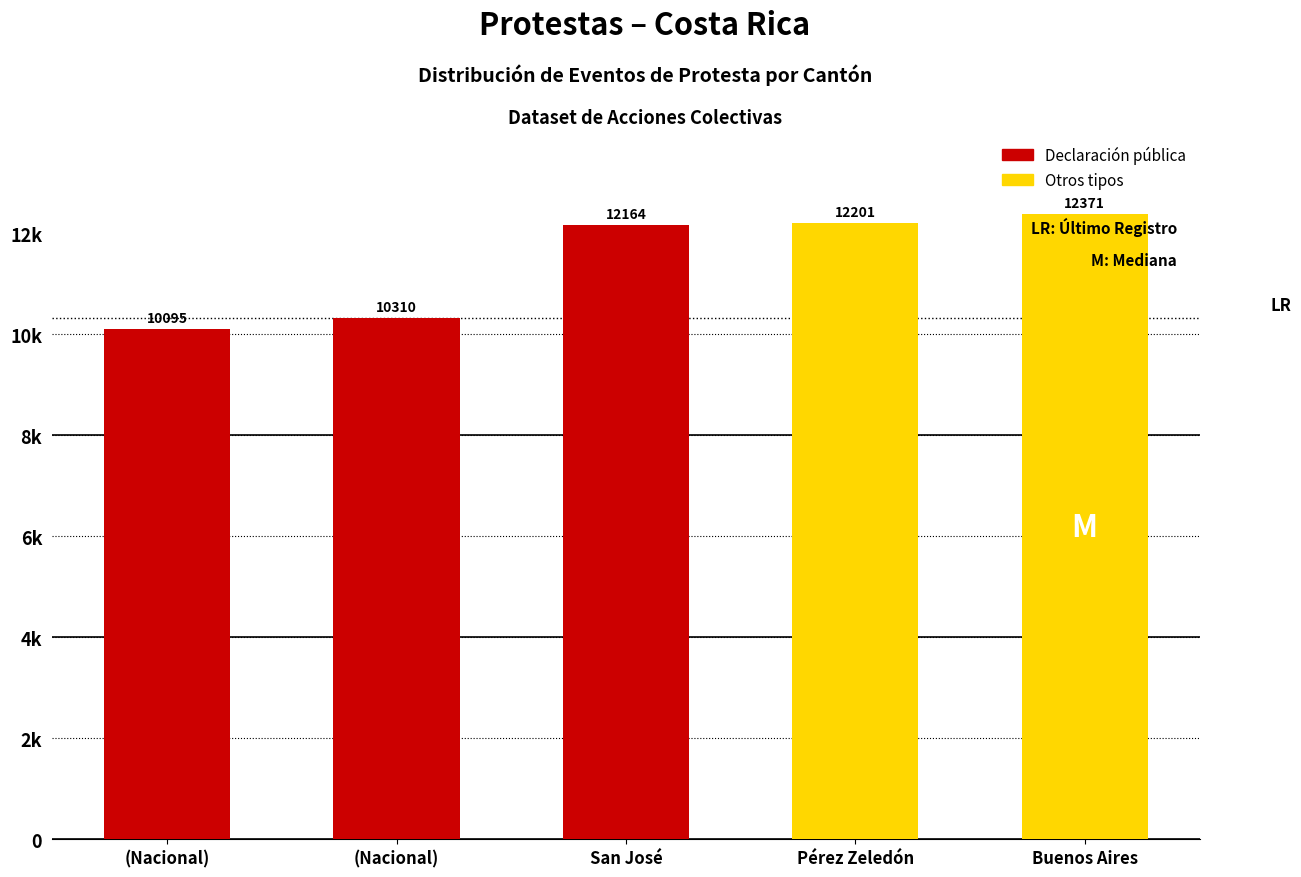

What is the maximum value shown in the chart?

12371